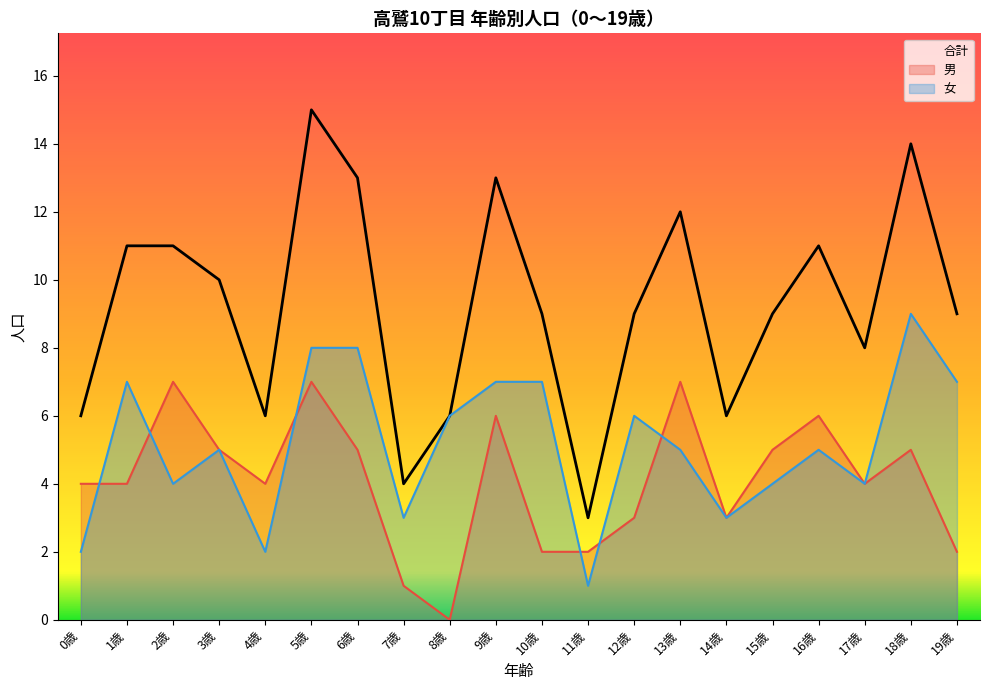

The value of 合計 at 17歳 is 2. True or false?

False